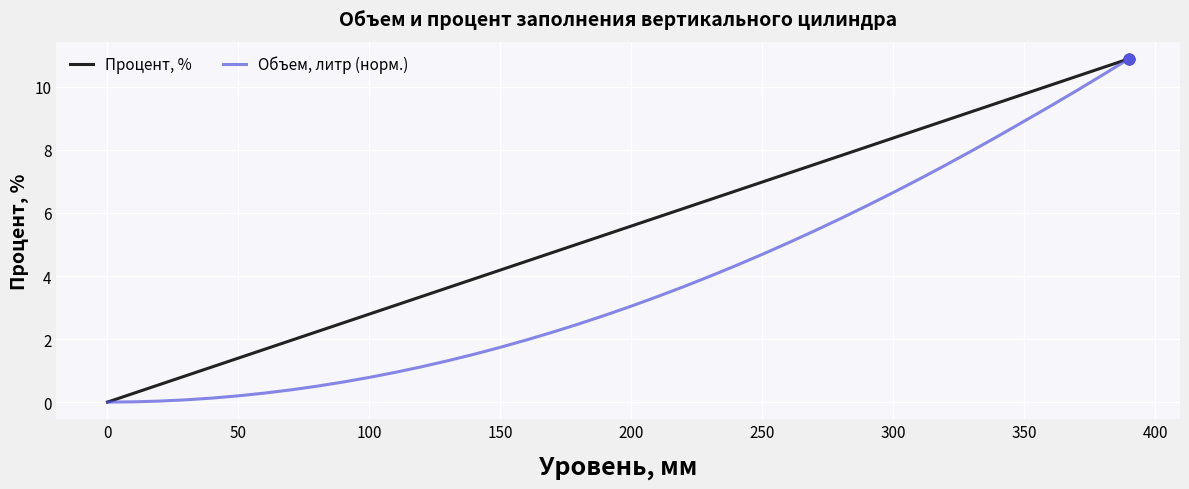

Which series has the largest total across all categories?

Процент, %